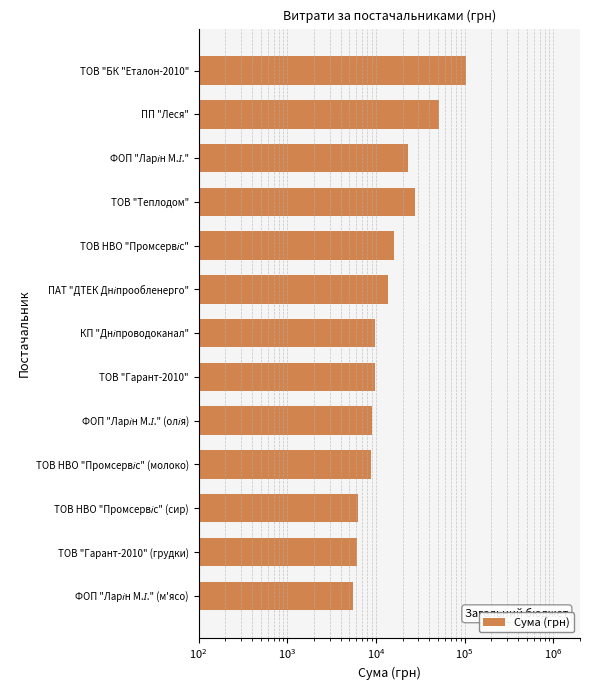

Reading left to right, extract all data points from this chart.

104400.0	50946.1	22841.6	27840.0	16160.0	13757.5	9858.3	9665.3	9027.6	8780.2	6312.0	6070.8	5538.4